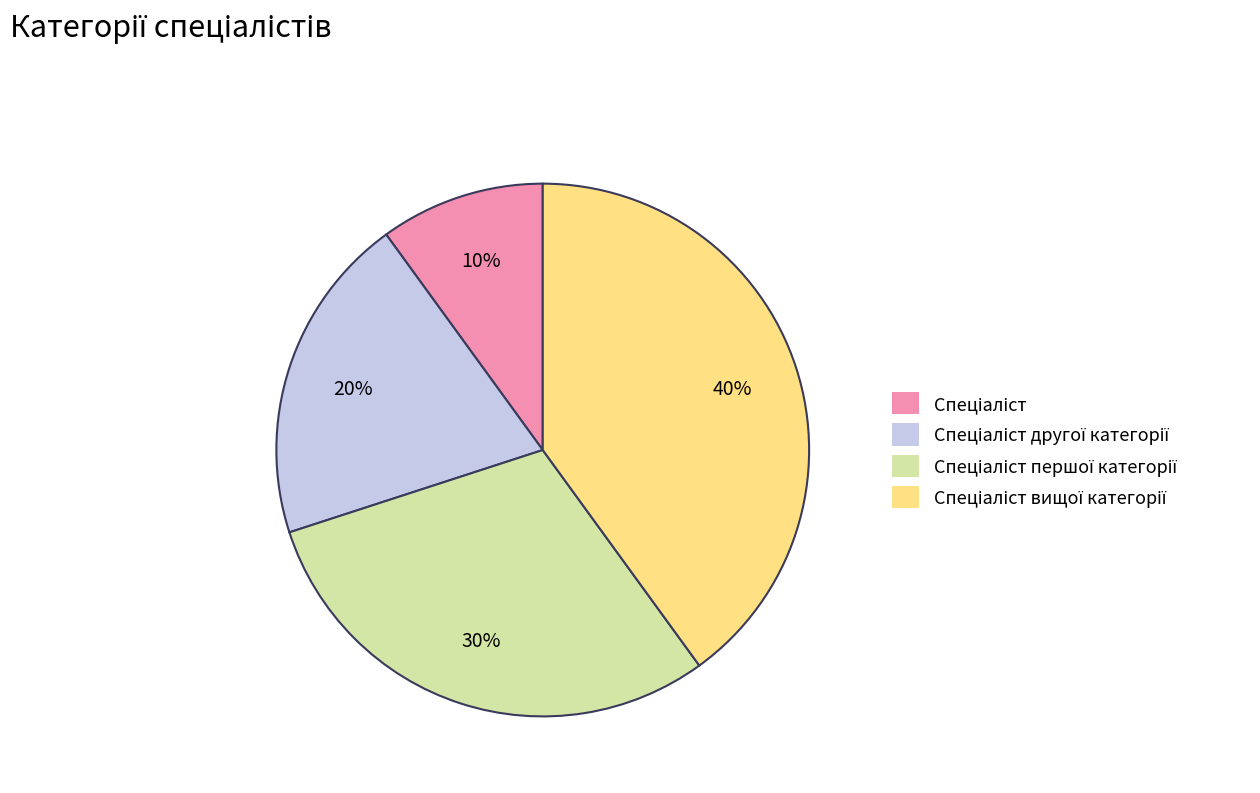

Does any single category account for the majority?

No